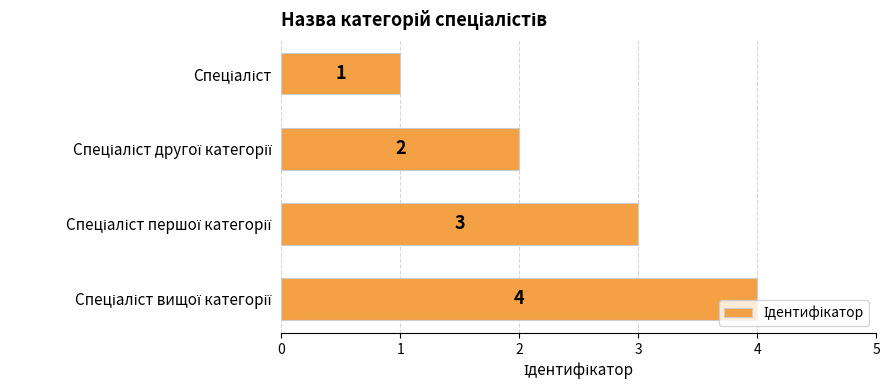

What is the maximum value shown in the chart?

4